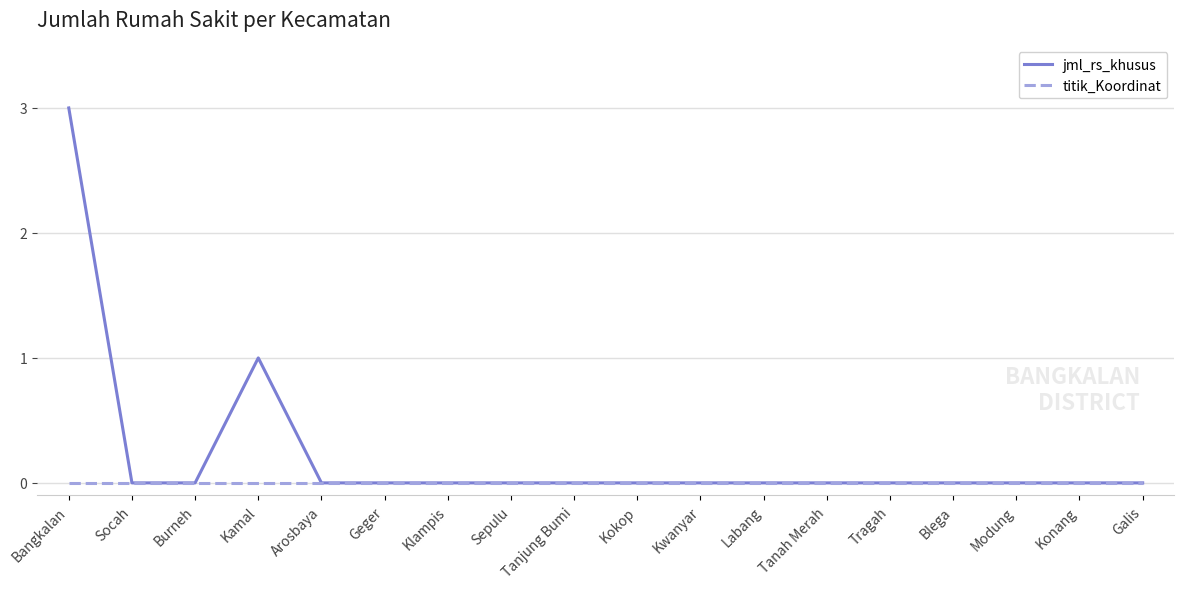

Which series has the widest spread of values?

jml_rs_khusus